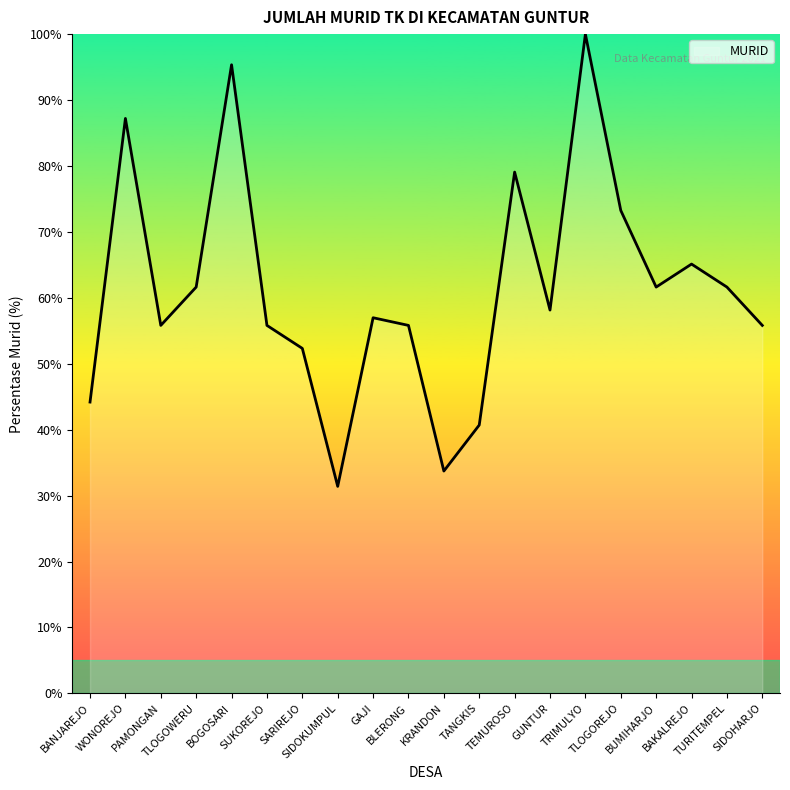

How many interior local peaks (higher than both neighbors) does the data have?

6